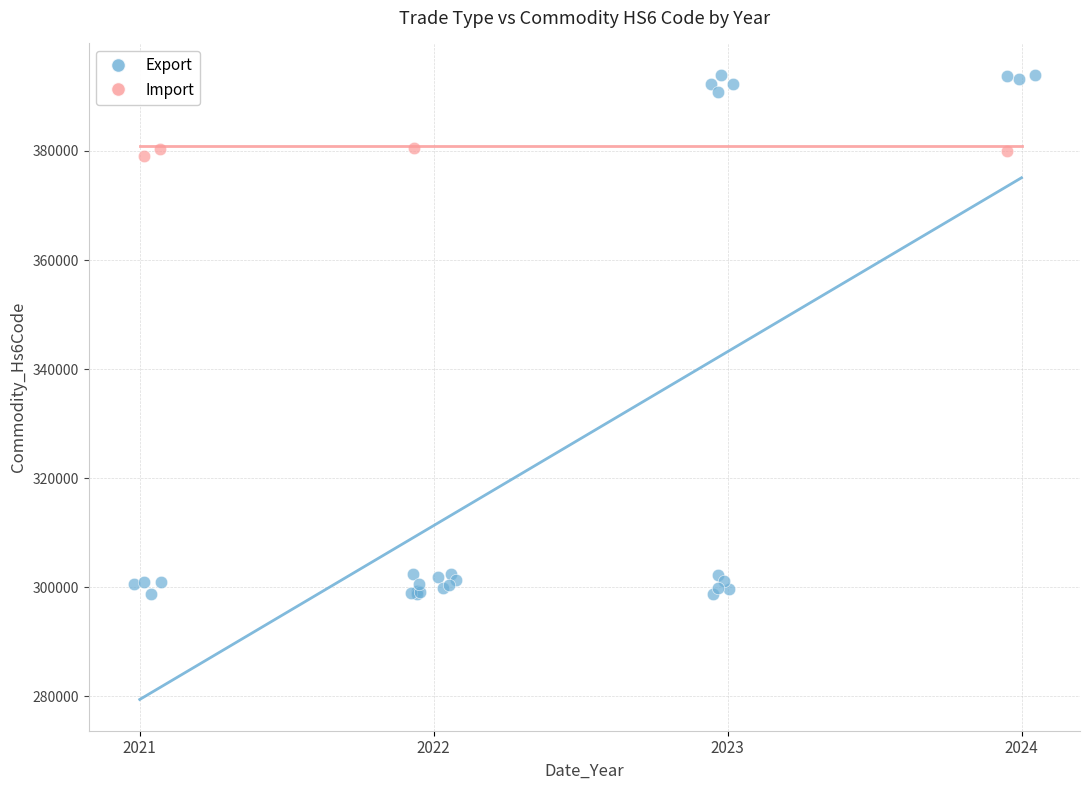

Which series contains the highest Y value?

Export